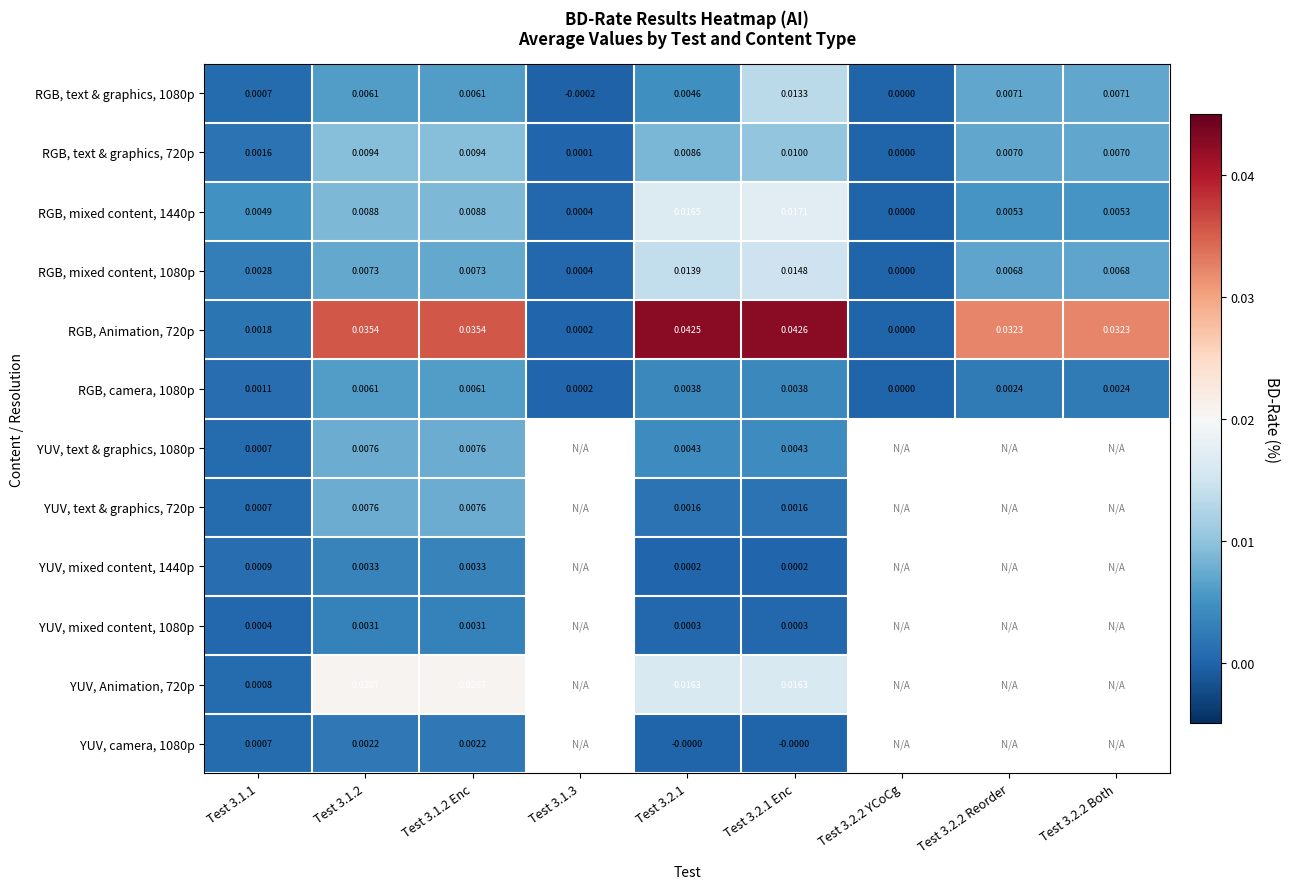

At how many categories does at least one series exceed 0?

8